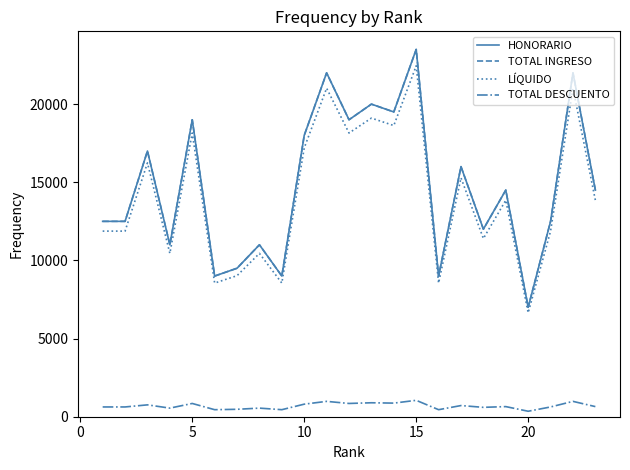

What is the highest value of the HONORARIO series?

23500.0